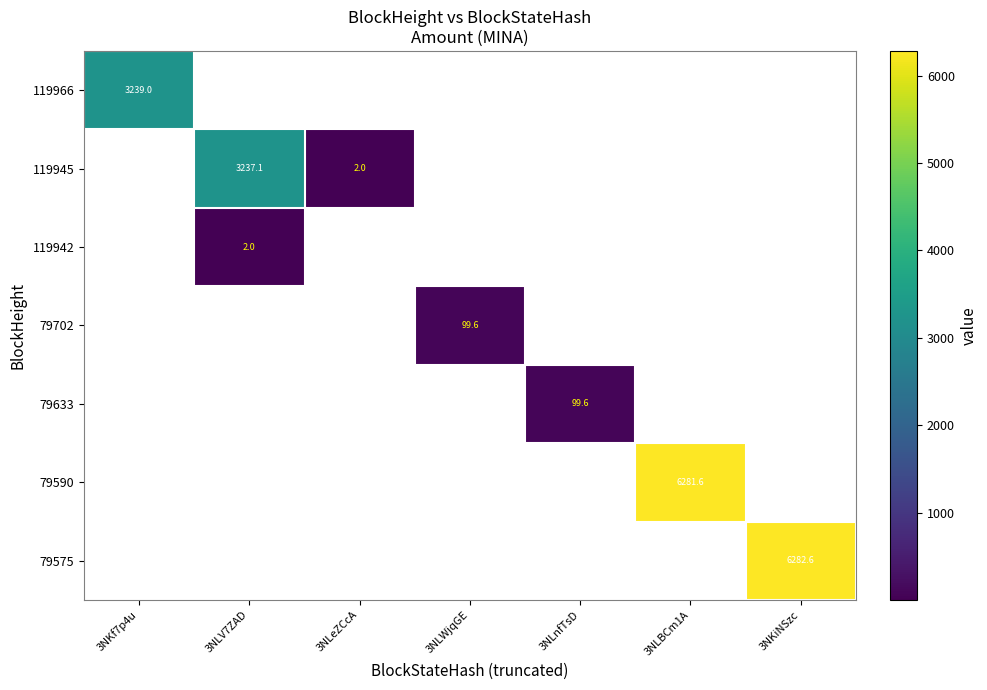

Which category has the lowest value across all series?

3NLeZCcA